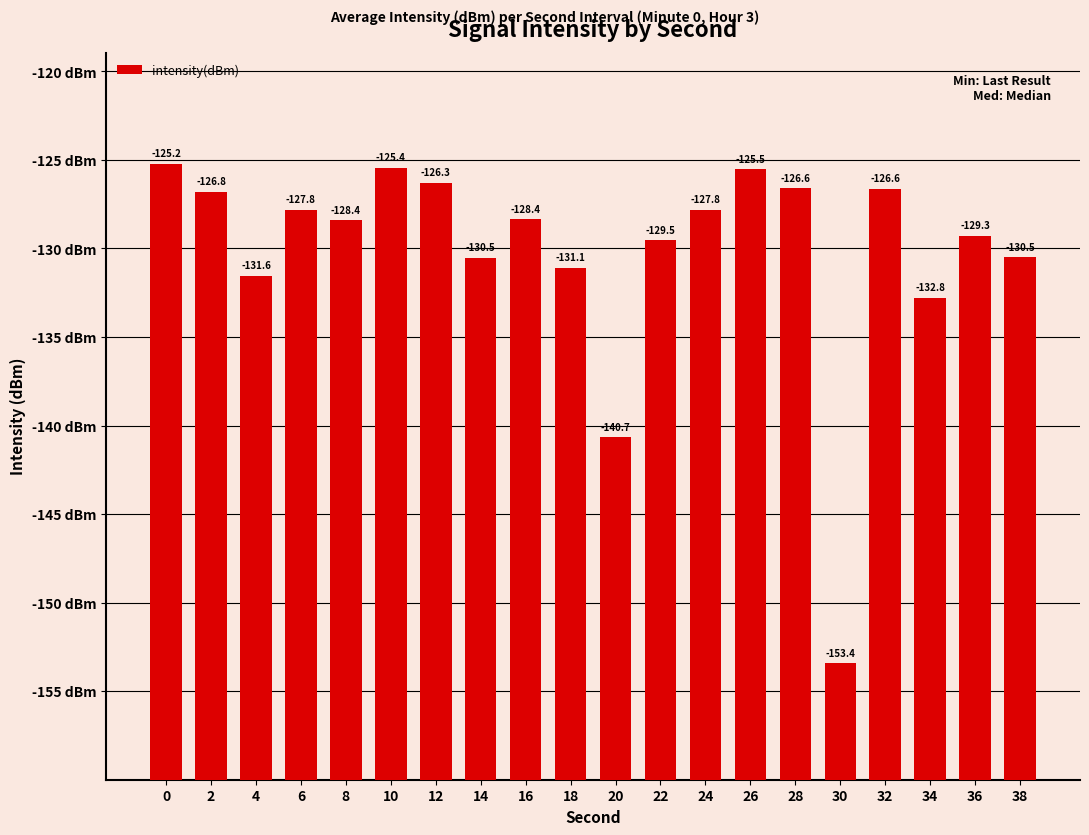

Are the bars horizontal?

No